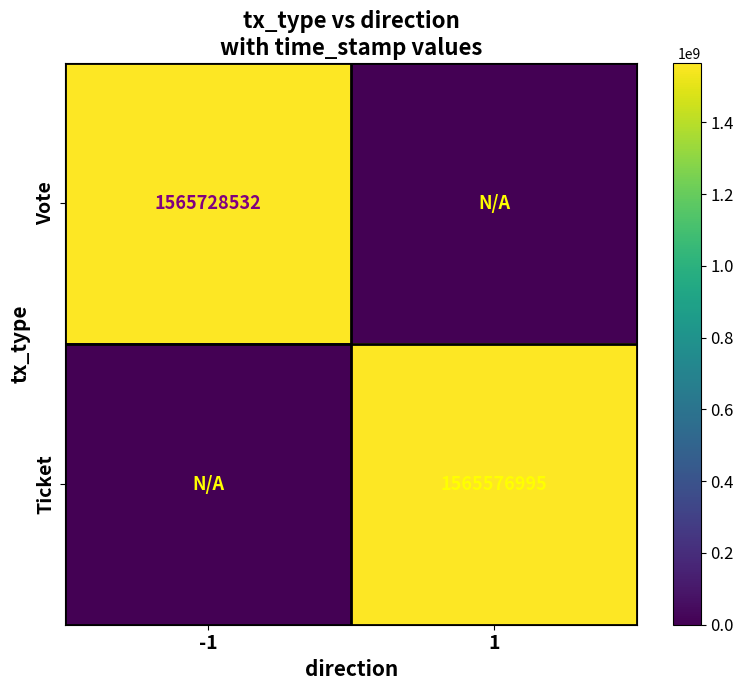

Is it true that Ticket equals 591263543 at 1?

False